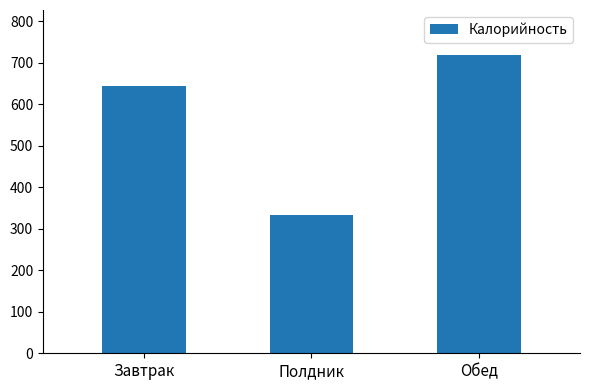

What is the value of the 2nd bar from the left?

334.0